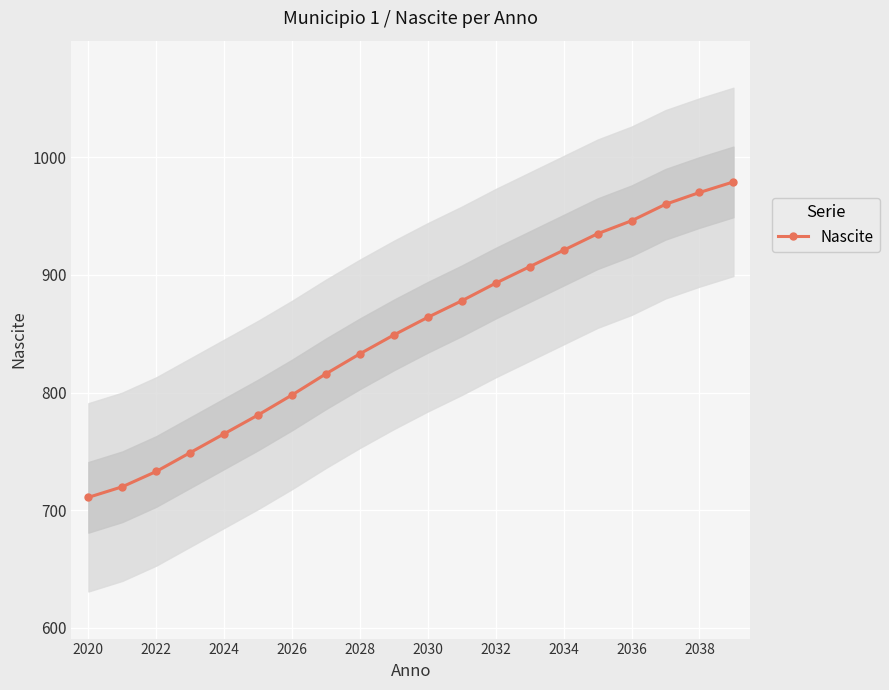

What is the lowest value of the Nascite series?

711